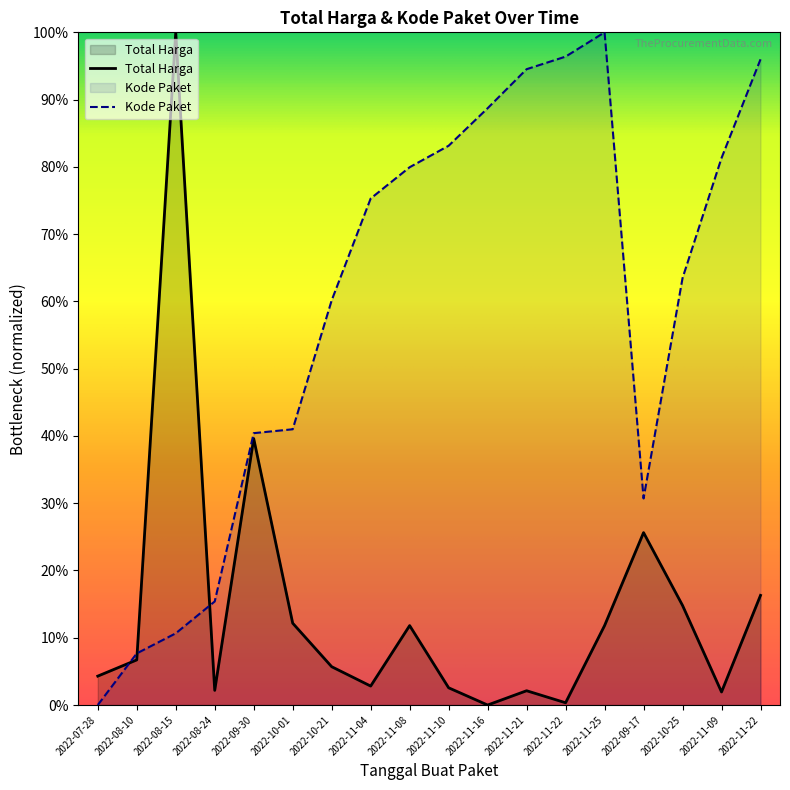

Which series has the widest spread of values?

Total Harga